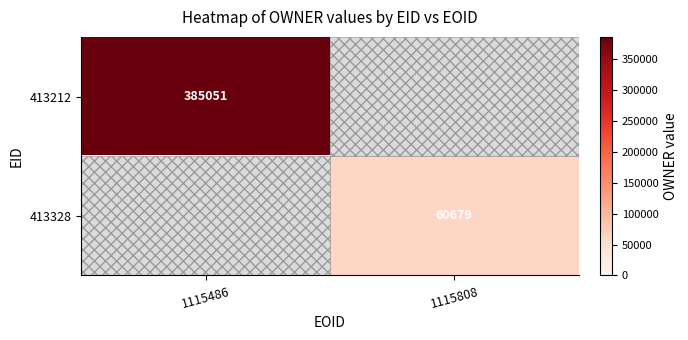

True or false: 413328 has a value of 60679 at 1115808.

True